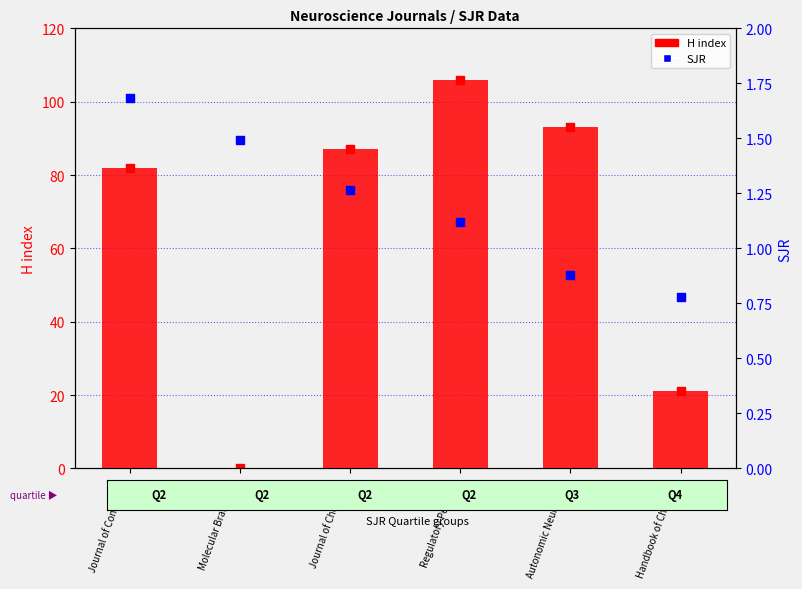

What are all the series names shown in the legend?

H index, SJR